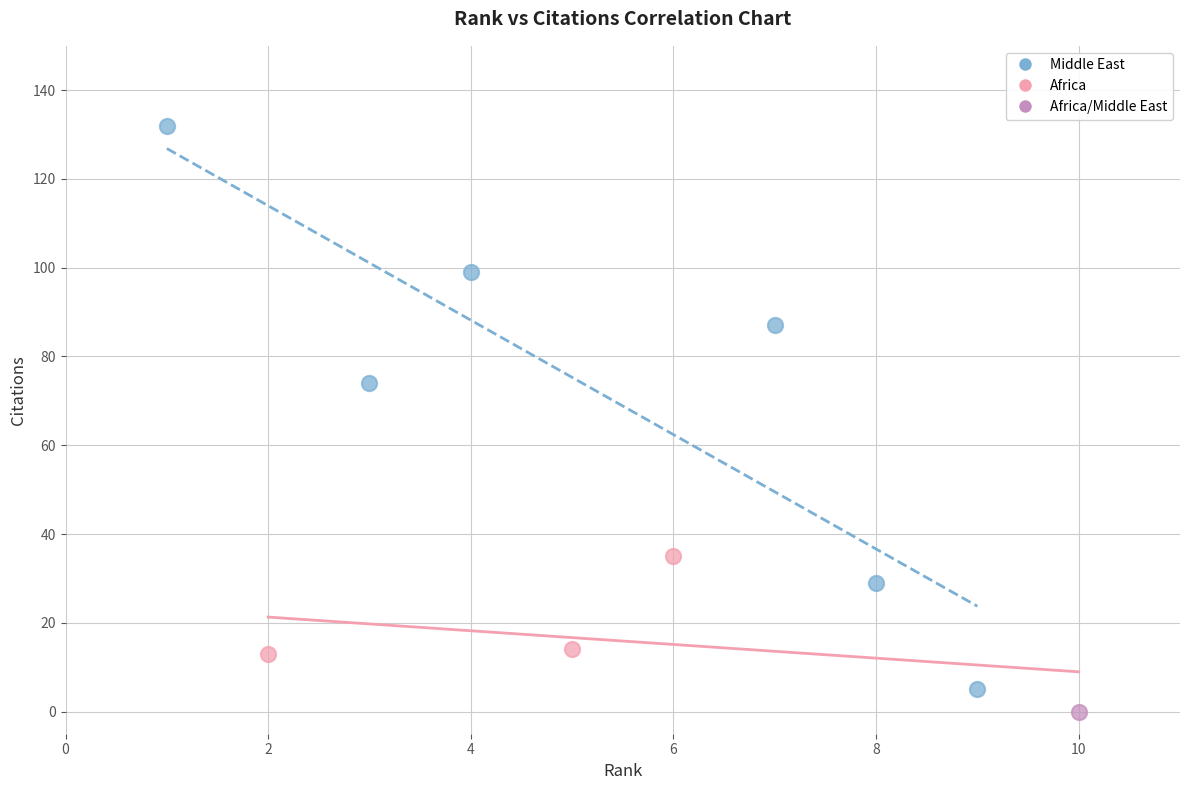

Which series contains the highest Y value?

Middle East